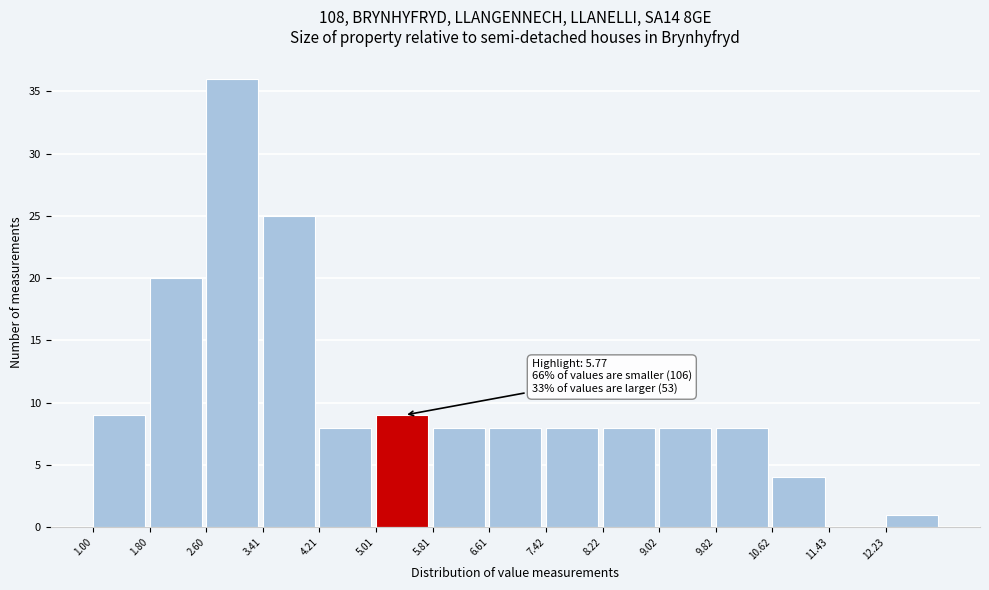

Which range on the x-axis has the tallest bar?

2.6 to 3.4